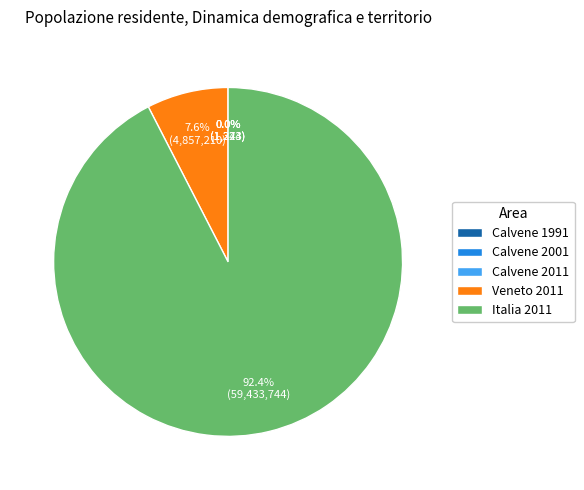

Which category accounts for the majority?

Italia 2011